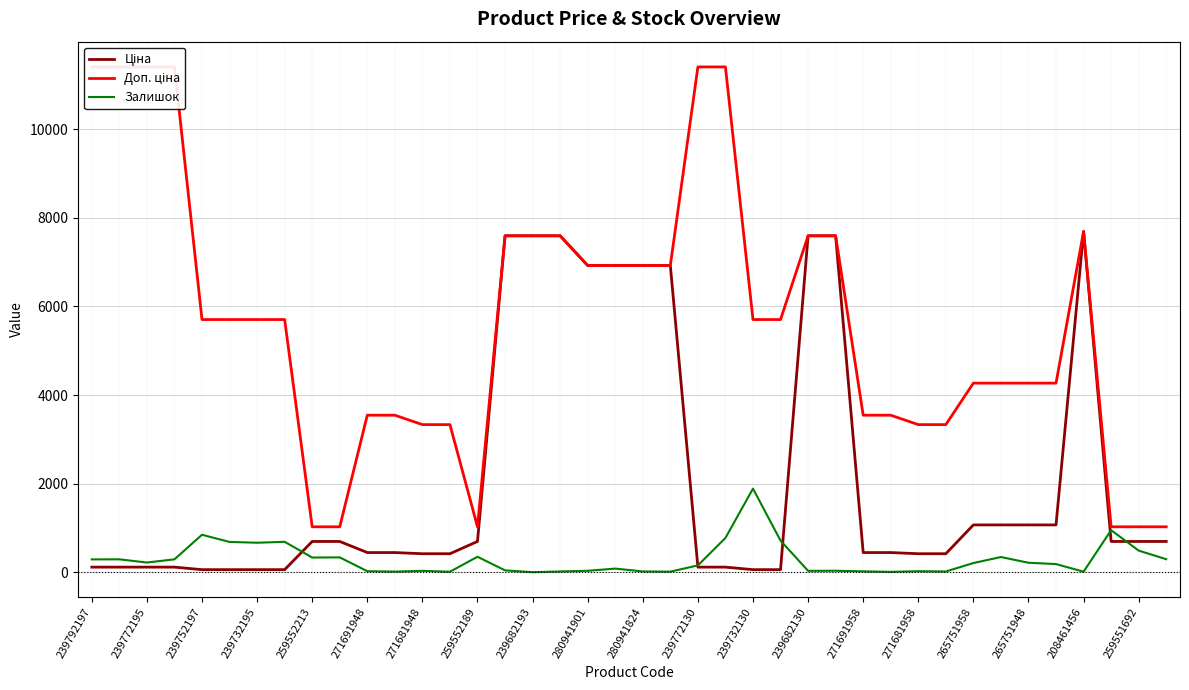

List the series in order of their overall mean, lowest first.

Залишок, Ціна, Доп. ціна